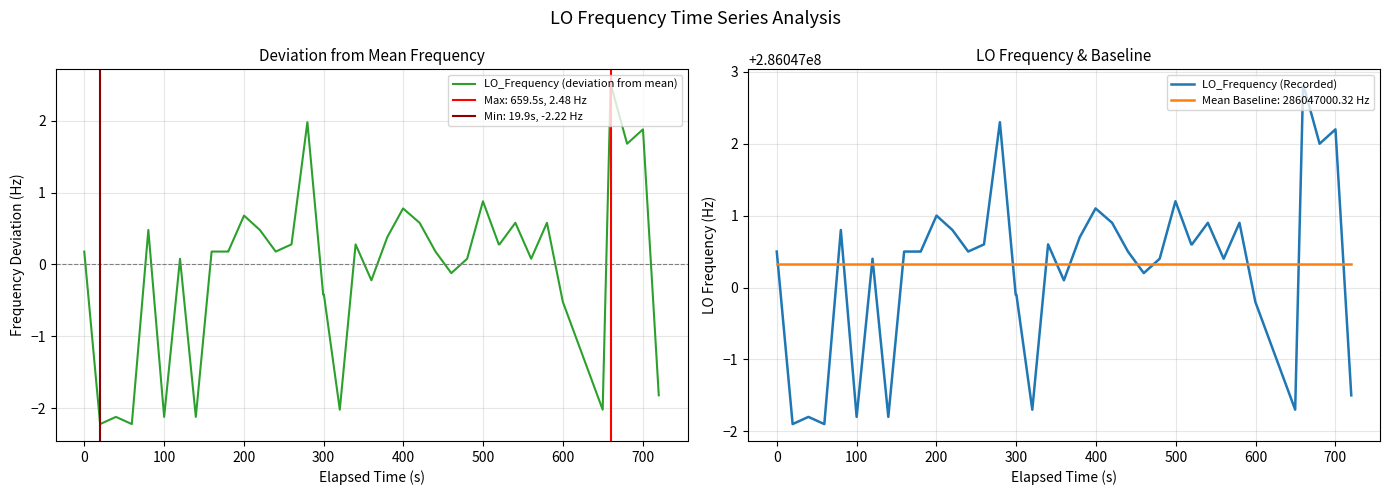

How many lines are shown in the chart?

2